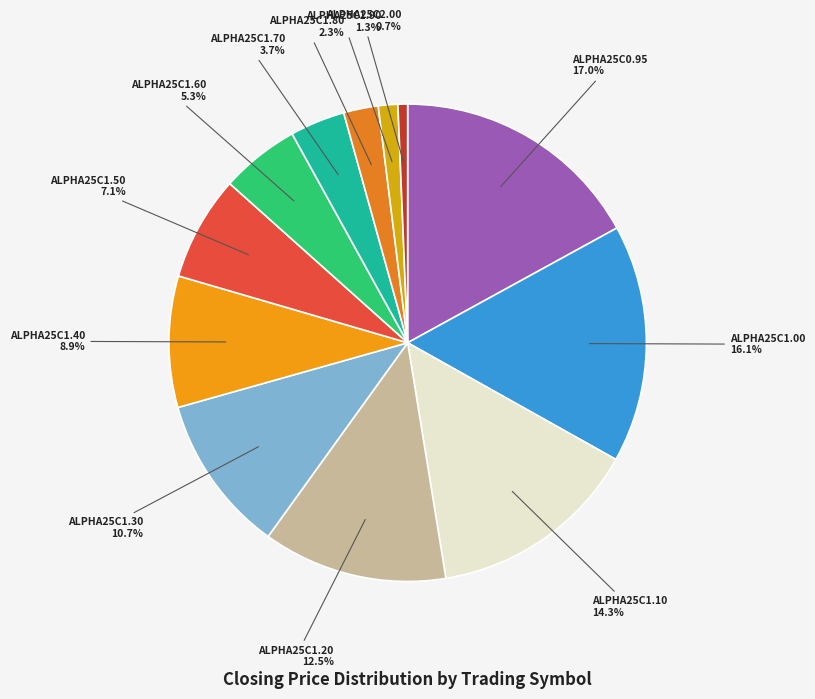

Which slice is the largest?

ALPHA25C0.95